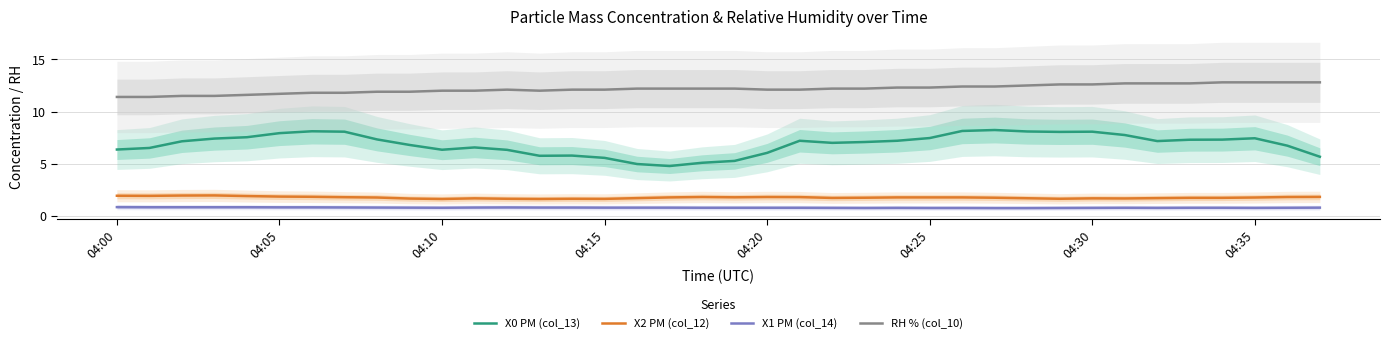

True or false: X0 PM (col_13) has more than 2 points higher than both neighbors.

True